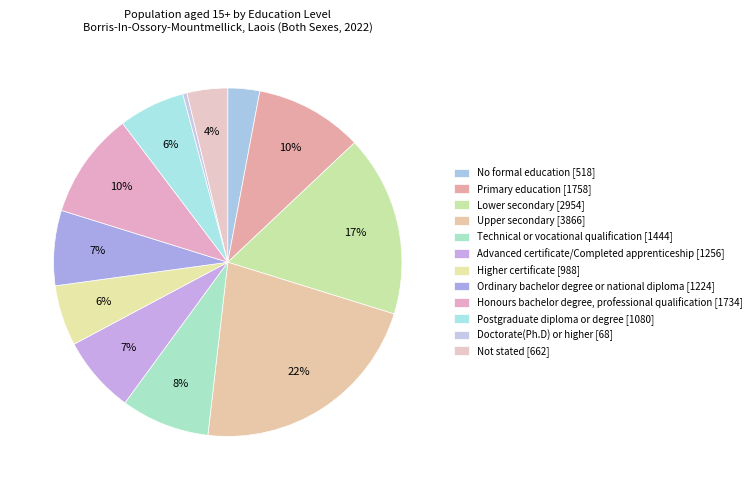

Combined, do Lower secondary and Postgraduate diploma or degree account for over 50%?

No